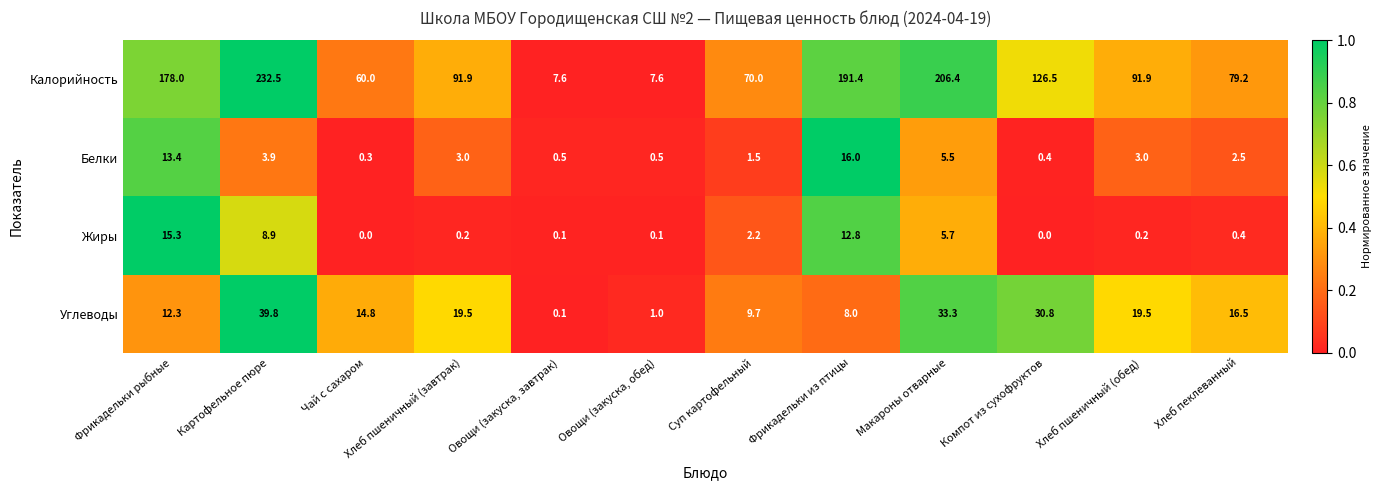

Which series has the largest range (max minus min)?

Калорийность